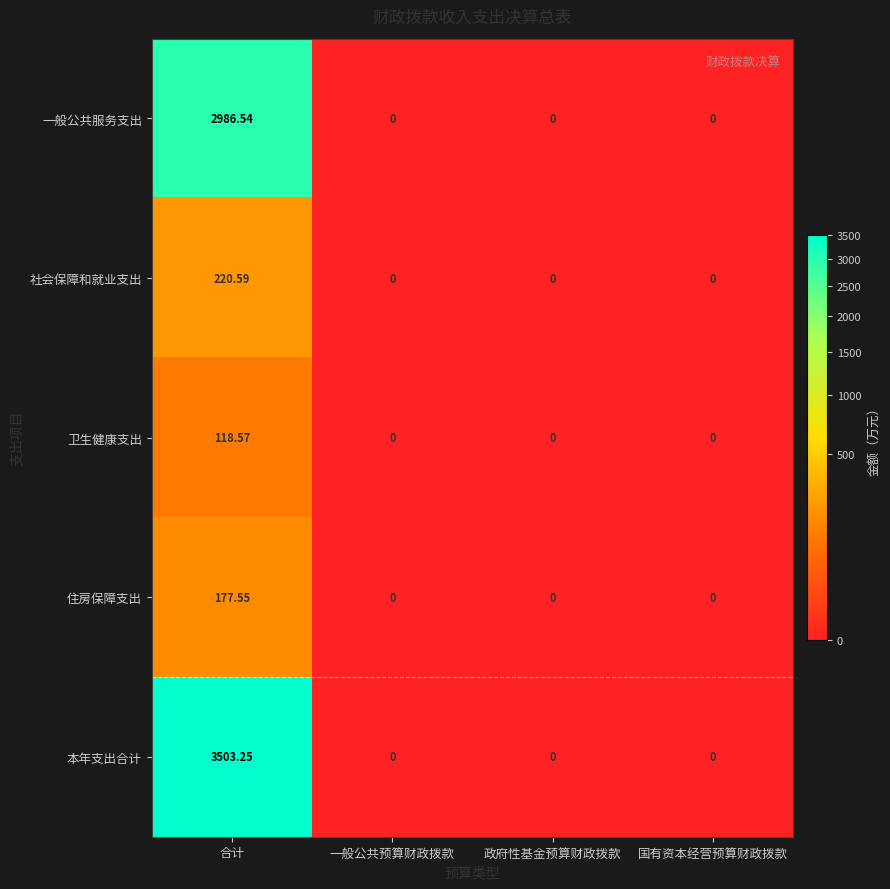

At which label does 本年支出合计 reach its peak?

合计